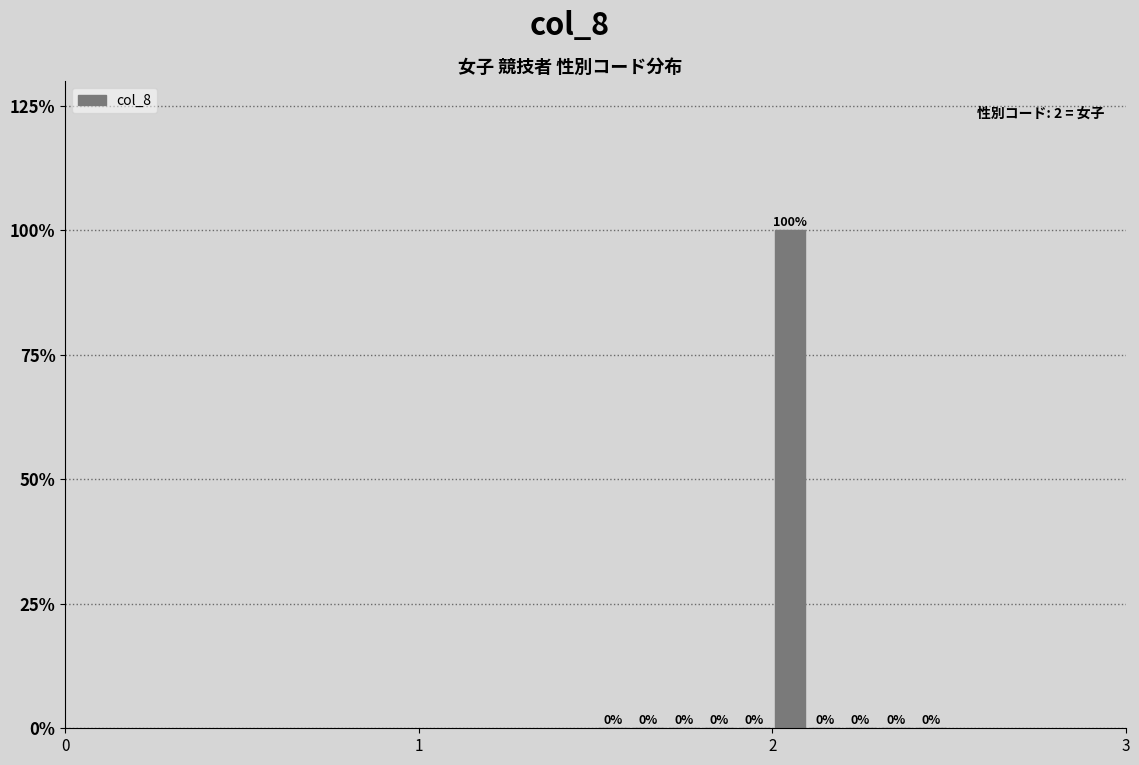

Around what value on the x-axis is the tallest bar? Give the approximate position of its centre, as read against the axis.

2.1